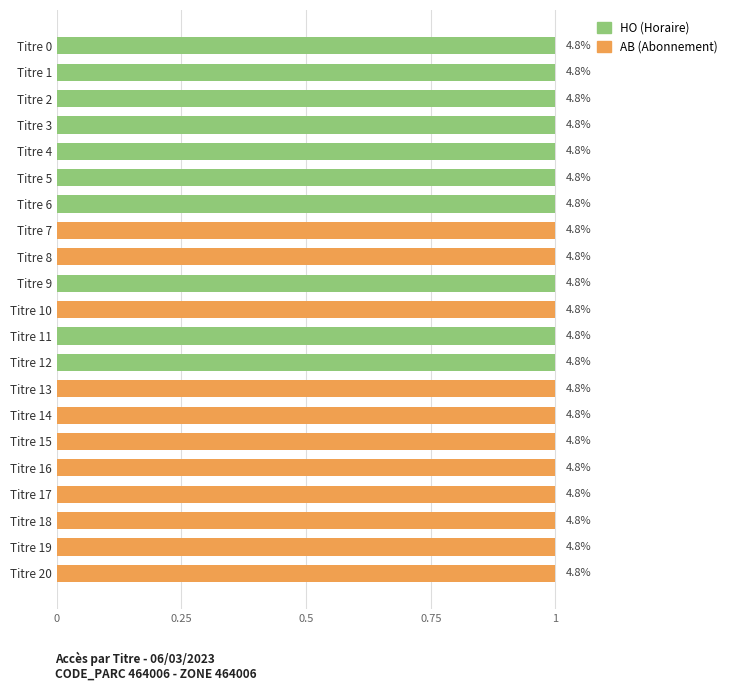

Reading right to left, list all the values displayed in this chart.

HO: 20=0	19=0	18=0	17=0	16=0	15=0	14=0	13=0	12=1	11=1	10=0	9=1	8=0	7=0	6=1	5=1	4=1	3=1	2=1	1=1	0=1
AB: 20=1	19=1	18=1	17=1	16=1	15=1	14=1	13=1	12=0	11=0	10=1	9=0	8=1	7=1	6=0	5=0	4=0	3=0	2=0	1=0	0=0